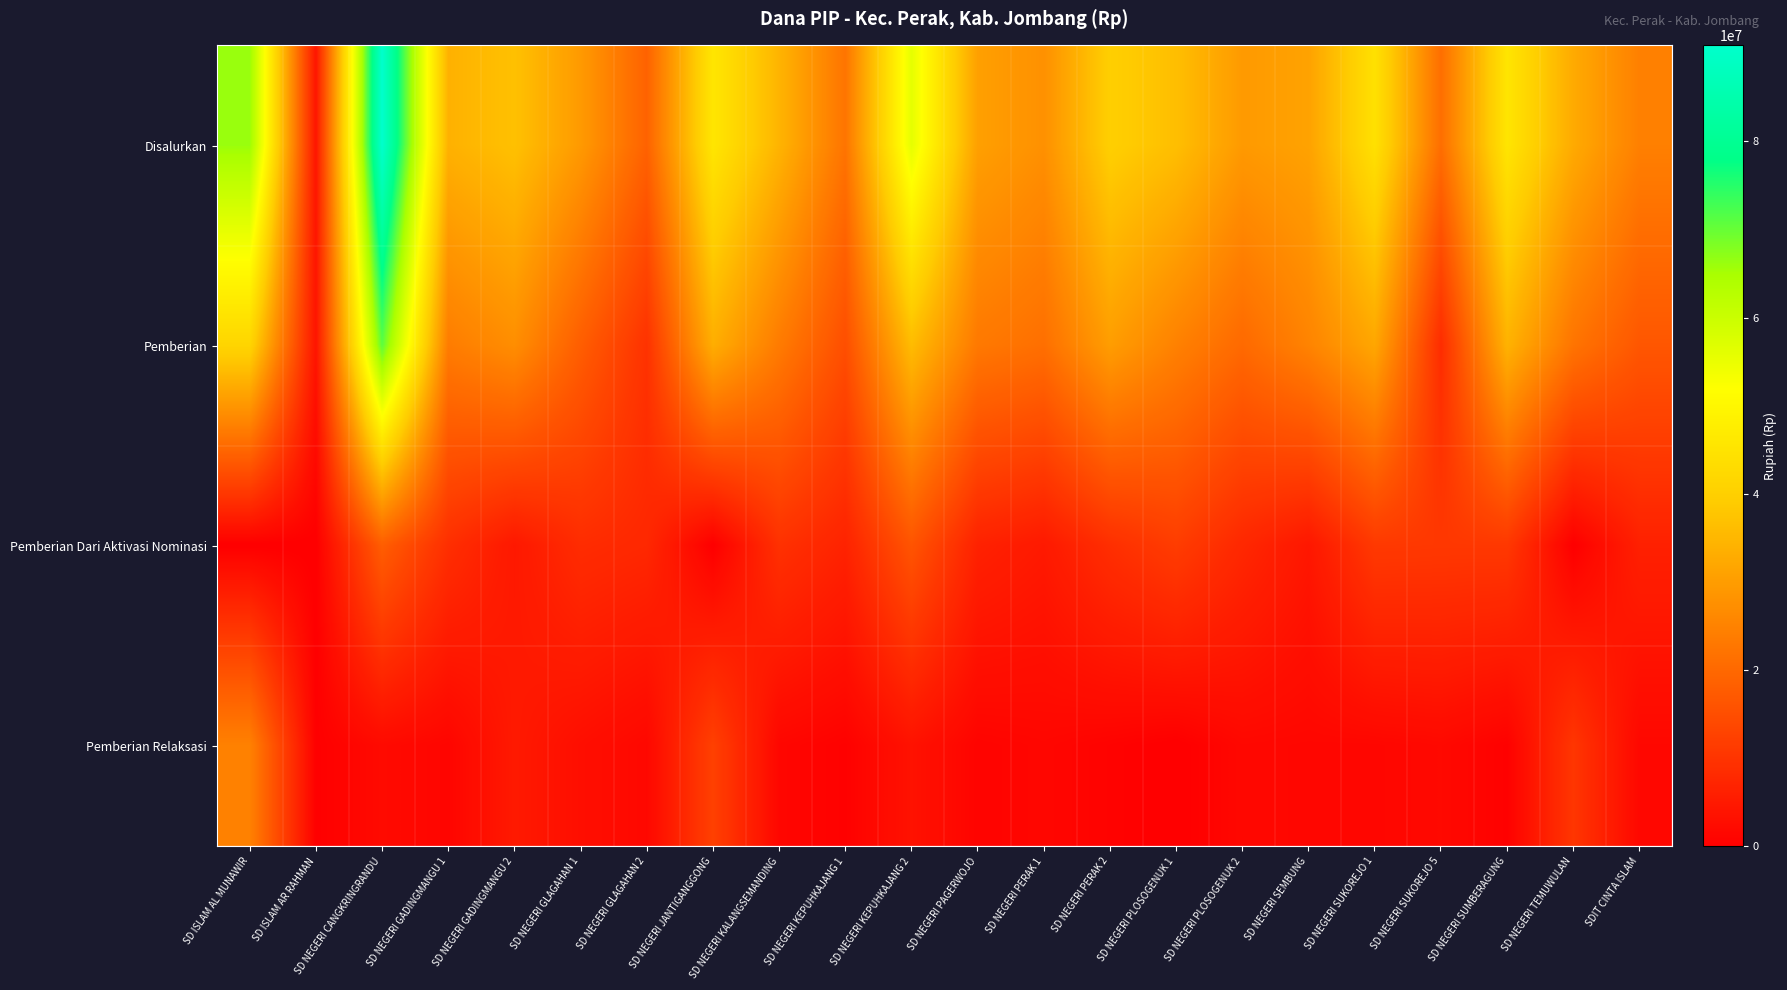

What is the total value across all series at SD NEGERI GLAGAHAN 2?

37800000